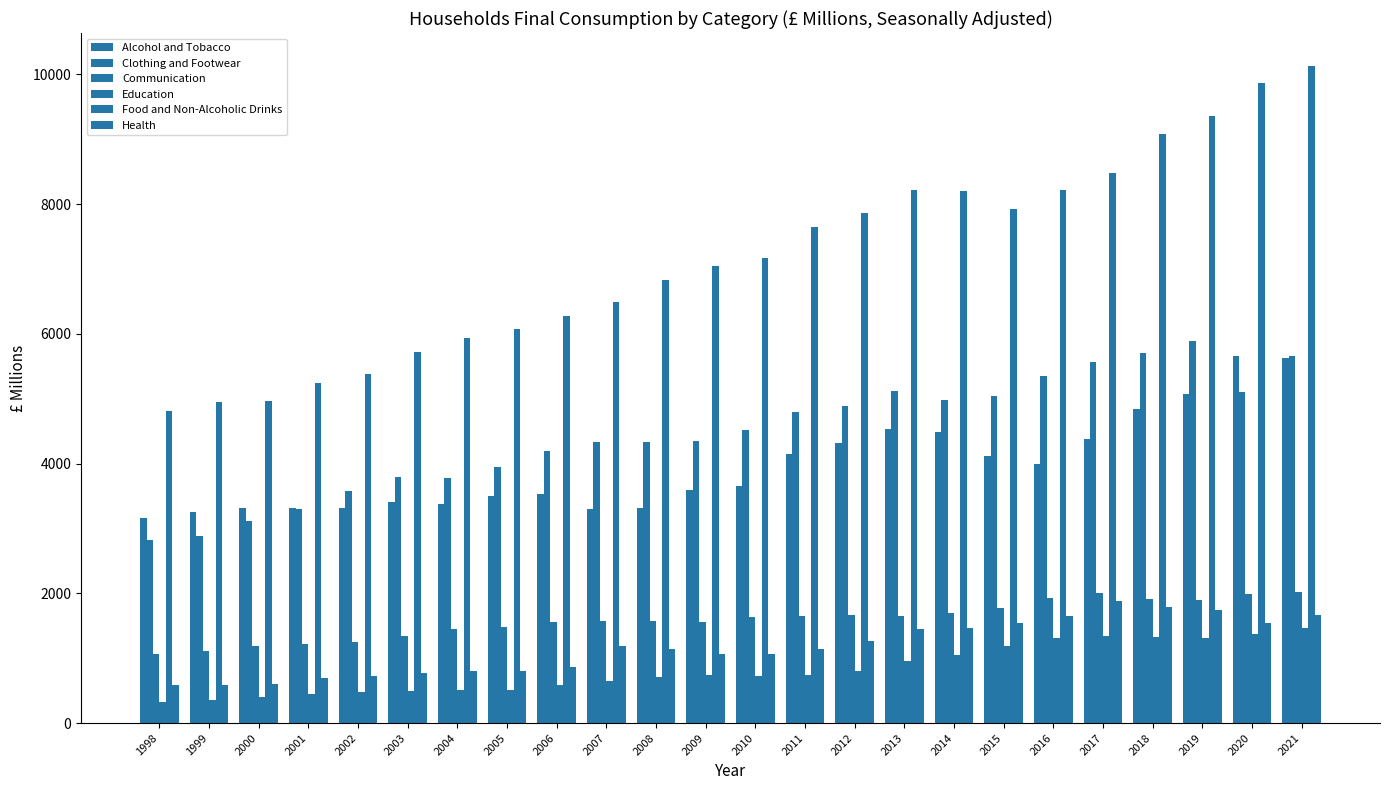

Reading left to right, extract all data points from this chart.

Alcohol and Tobacco: 1998=3162.0	1999=3260.8	2000=3313.7	2001=3319.5	2002=3308.0	2003=3401.9	2004=3381.4	2005=3496.7	2006=3527.3	2007=3299.5	2008=3318.6	2009=3590.0	2010=3651.2	2011=4151.4	2012=4311.6	2013=4532.3	2014=4486.6	2015=4115.3	2016=3999.0	2017=4378.1	2018=4837.1	2019=5071.2	2020=5656.1	2021=5621.9
Clothing and Footwear: 1998=2817.1	1999=2888.2	2000=3109.7	2001=3297.9	2002=3584.7	2003=3785.5	2004=3781.0	2005=3947.4	2006=4189.0	2007=4325.8	2008=4334.6	2009=4344.2	2010=4515.0	2011=4800.7	2012=4879.8	2013=5124.5	2014=4974.9	2015=5048.1	2016=5351.9	2017=5566.5	2018=5703.1	2019=5885.1	2020=5103.9	2021=5658.3
Communication: 1998=1070.9	1999=1108.3	2000=1185.8	2001=1214.1	2002=1248.2	2003=1345.7	2004=1455.5	2005=1487.7	2006=1552.6	2007=1573.6	2008=1568.5	2009=1553.4	2010=1630.0	2011=1646.3	2012=1659.1	2013=1655.8	2014=1702.6	2015=1779.5	2016=1924.9	2017=2011.4	2018=1917.2	2019=1895.0	2020=1991.8	2021=2019.2
Education: 1998=326.6	1999=353.3	2000=403.0	2001=451.4	2002=482.3	2003=488.6	2004=505.2	2005=511.9	2006=585.0	2007=650.4	2008=702.9	2009=744.2	2010=720.7	2011=739.7	2012=801.1	2013=951.6	2014=1048.2	2015=1188.9	2016=1317.6	2017=1348.5	2018=1323.1	2019=1314.1	2020=1378.0	2021=1459.8
Food and Non-Alcoholic Drinks: 1998=4813.4	1999=4951.4	2000=4968.4	2001=5245.1	2002=5374.7	2003=5723.6	2004=5929.6	2005=6079.6	2006=6277.9	2007=6487.4	2008=6828.9	2009=7038.7	2010=7166.8	2011=7640.7	2012=7863.0	2013=8222.0	2014=8195.4	2015=7920.2	2016=8214.3	2017=8482.1	2018=9084.7	2019=9358.7	2020=9862.8	2021=10129.8
Health: 1998=590.6	1999=582.2	2000=604.7	2001=687.0	2002=732.7	2003=778.9	2004=804.9	2005=802.8	2006=868.4	2007=1186.8	2008=1141.1	2009=1071.2	2010=1069.4	2011=1137.5	2012=1262.6	2013=1456.5	2014=1463.3	2015=1537.3	2016=1643.8	2017=1885.3	2018=1792.4	2019=1748.0	2020=1537.3	2021=1662.3